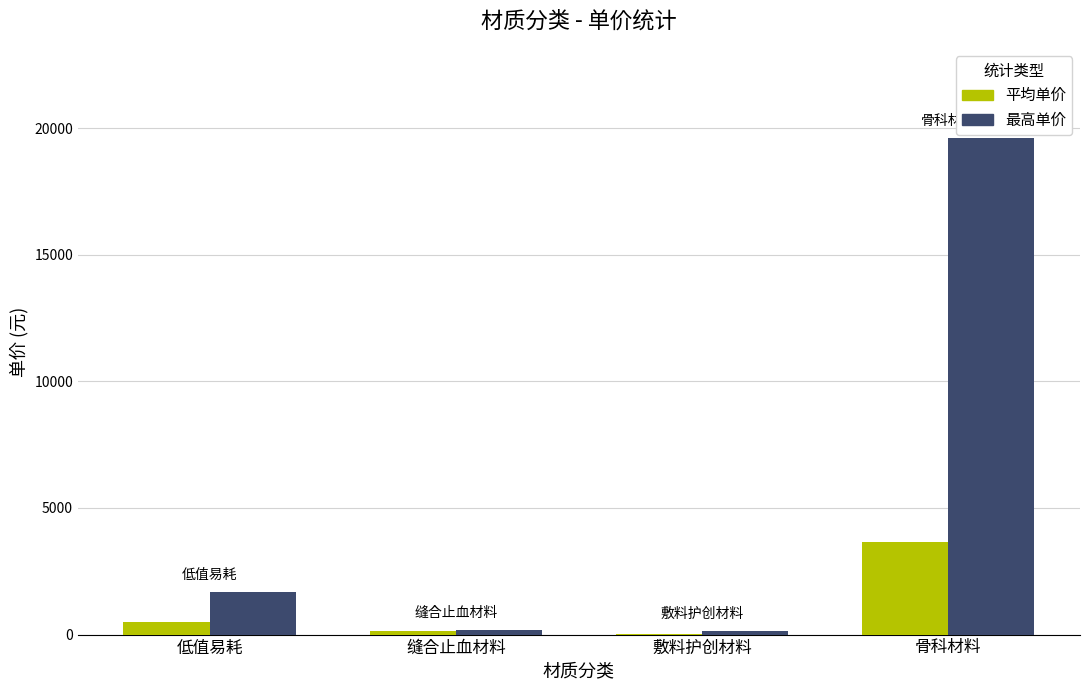

What is the approximate value of 平均单价 at 敷料护创材料?

34.2